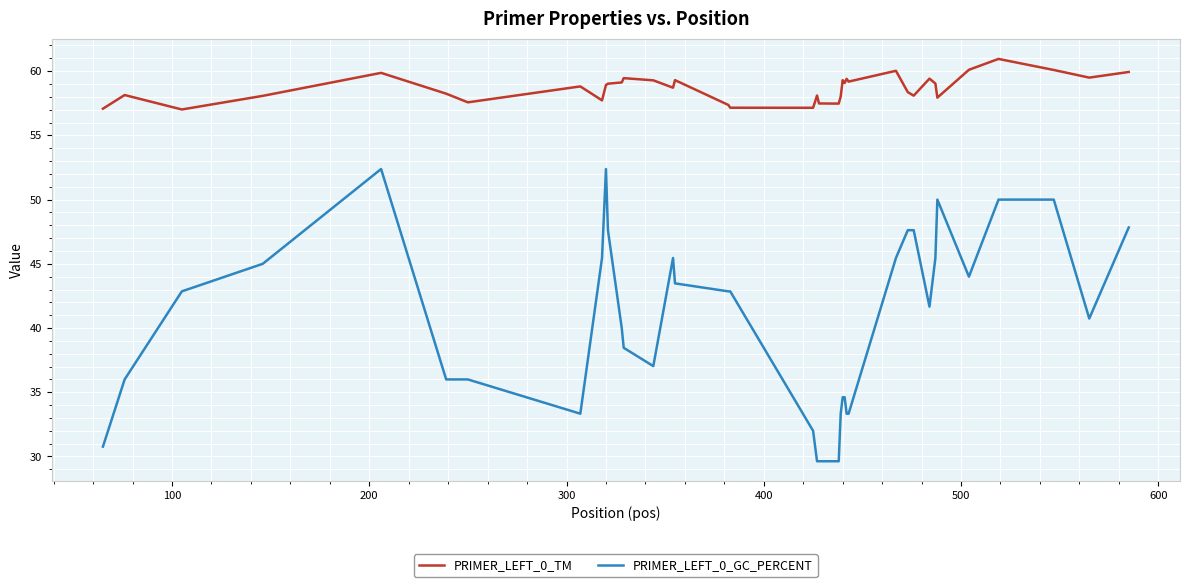

Which series has the largest total across all categories?

PRIMER_LEFT_0_TM